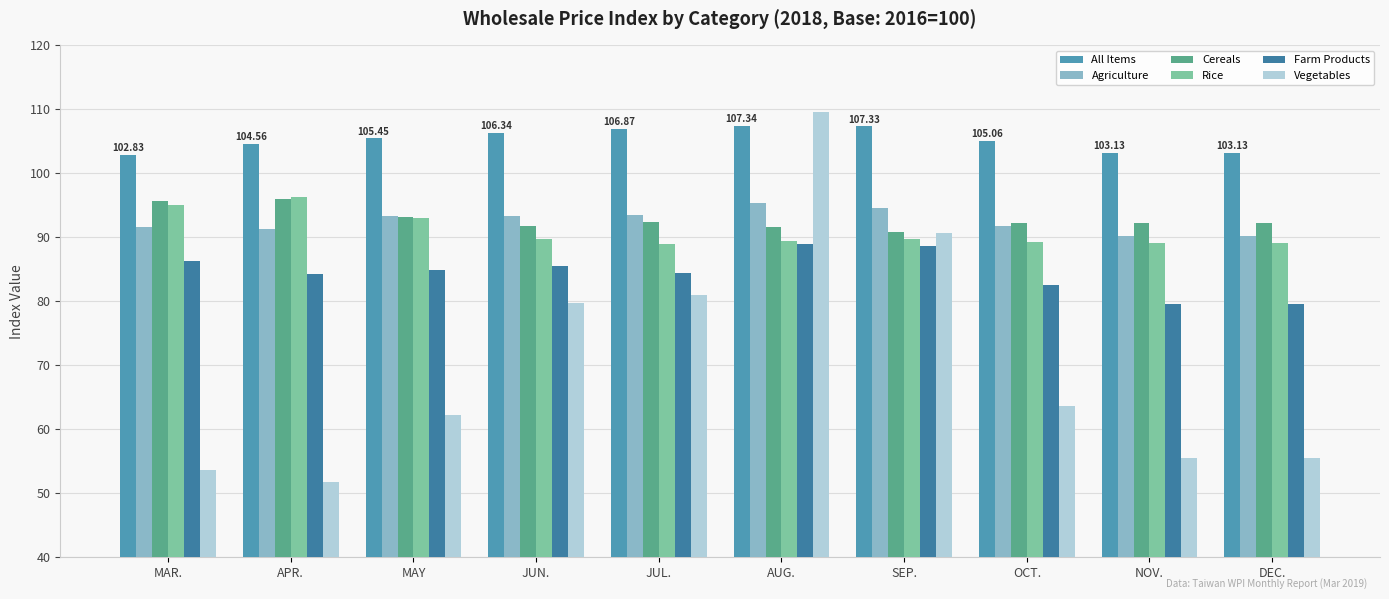

List the labels in order of Cereals value, smallest first.

SEP., AUG., JUN., OCT., NOV., DEC., JUL., MAY, MAR., APR.